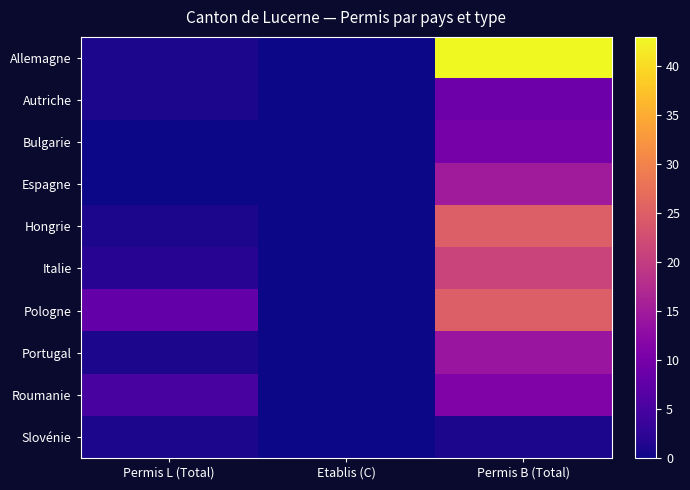

Reading left to right, transcribe all the data shown in this chart.

Allemagne: Permis L (Total)=1	Etablis (C)=0	Permis B (Total)=43
Autriche: Permis L (Total)=1	Etablis (C)=0	Permis B (Total)=9
Bulgarie: Permis L (Total)=0	Etablis (C)=0	Permis B (Total)=10
Espagne: Permis L (Total)=0	Etablis (C)=0	Permis B (Total)=15
Hongrie: Permis L (Total)=1	Etablis (C)=0	Permis B (Total)=25
Italie: Permis L (Total)=2	Etablis (C)=0	Permis B (Total)=21
Pologne: Permis L (Total)=8	Etablis (C)=0	Permis B (Total)=25
Portugal: Permis L (Total)=1	Etablis (C)=0	Permis B (Total)=14
Roumanie: Permis L (Total)=5	Etablis (C)=0	Permis B (Total)=11
Slovénie: Permis L (Total)=1	Etablis (C)=0	Permis B (Total)=1